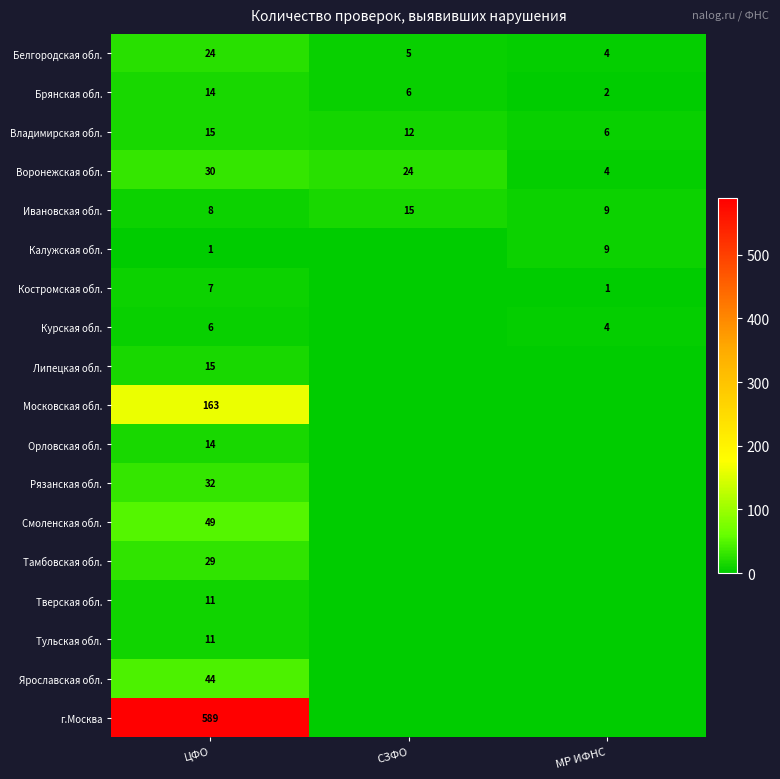

What is the total value across all series at МР ИФНС?

39